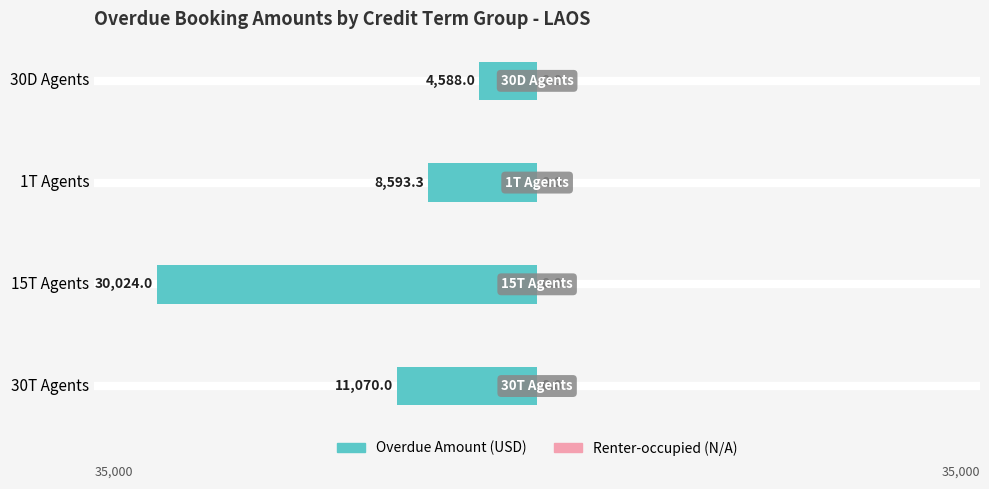

How many bars are there in total?

4